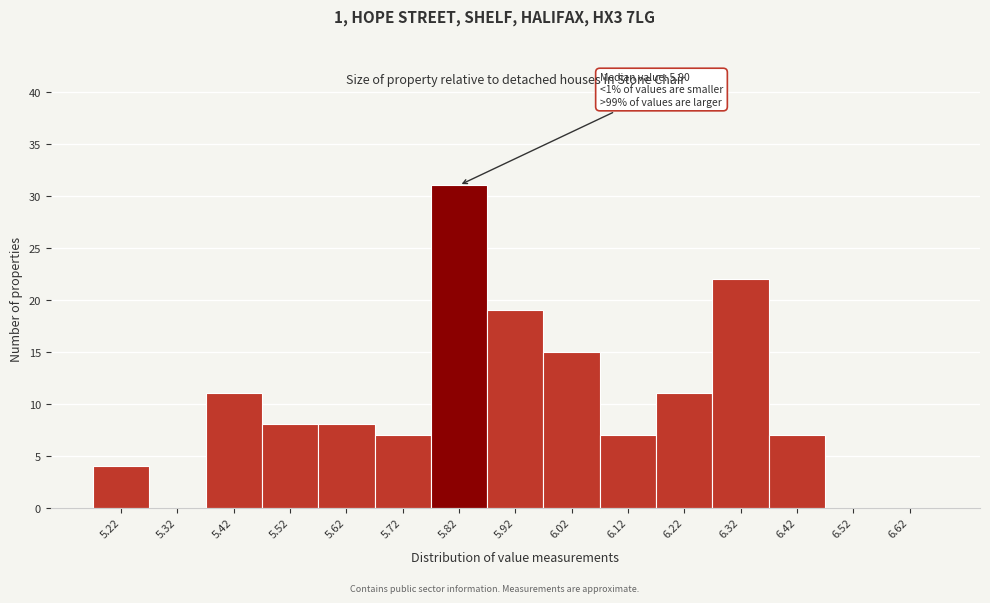

Reading left to right, extract all data points from this chart.

5.22=4	5.32=0	5.42=11	5.52=8	5.62=8	5.72=7	5.82=31	5.92=19	6.02=15	6.12=7	6.22=11	6.32=22	6.42=7	6.52=0	6.62=0